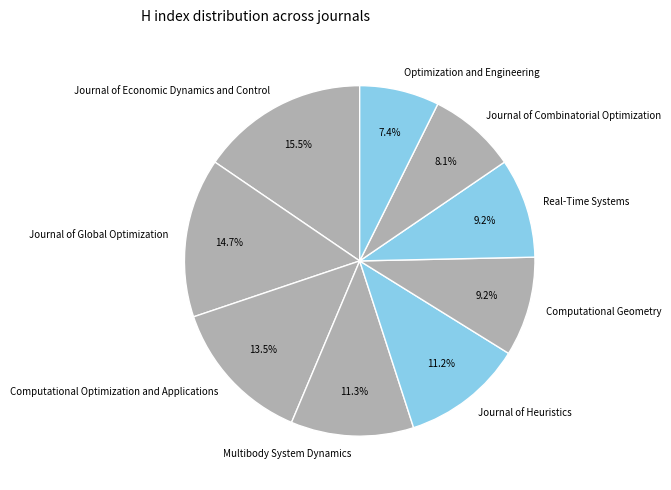

Which has a higher value, Journal of Global Optimization or Real-Time Systems?

Journal of Global Optimization